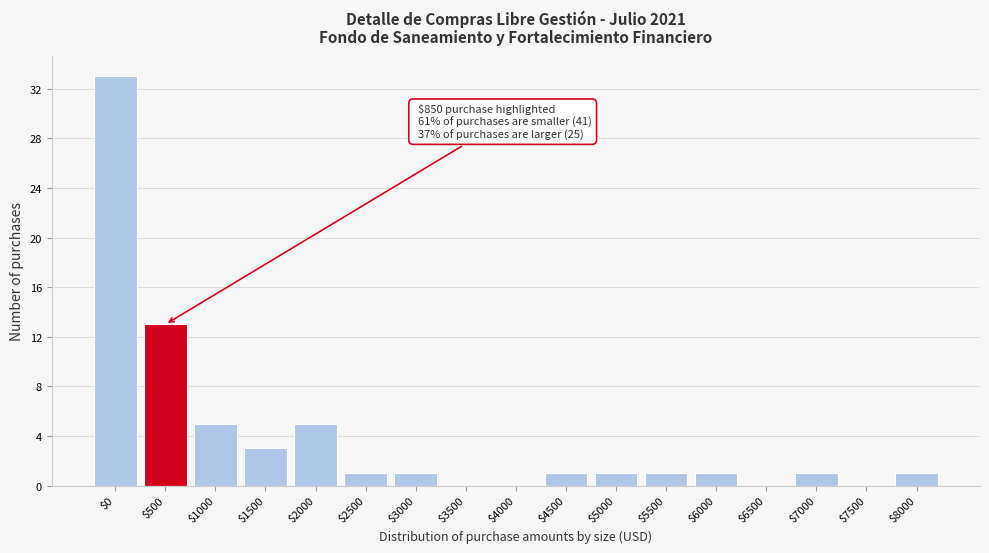

At which category does the chart reach its peak across all series?

$0